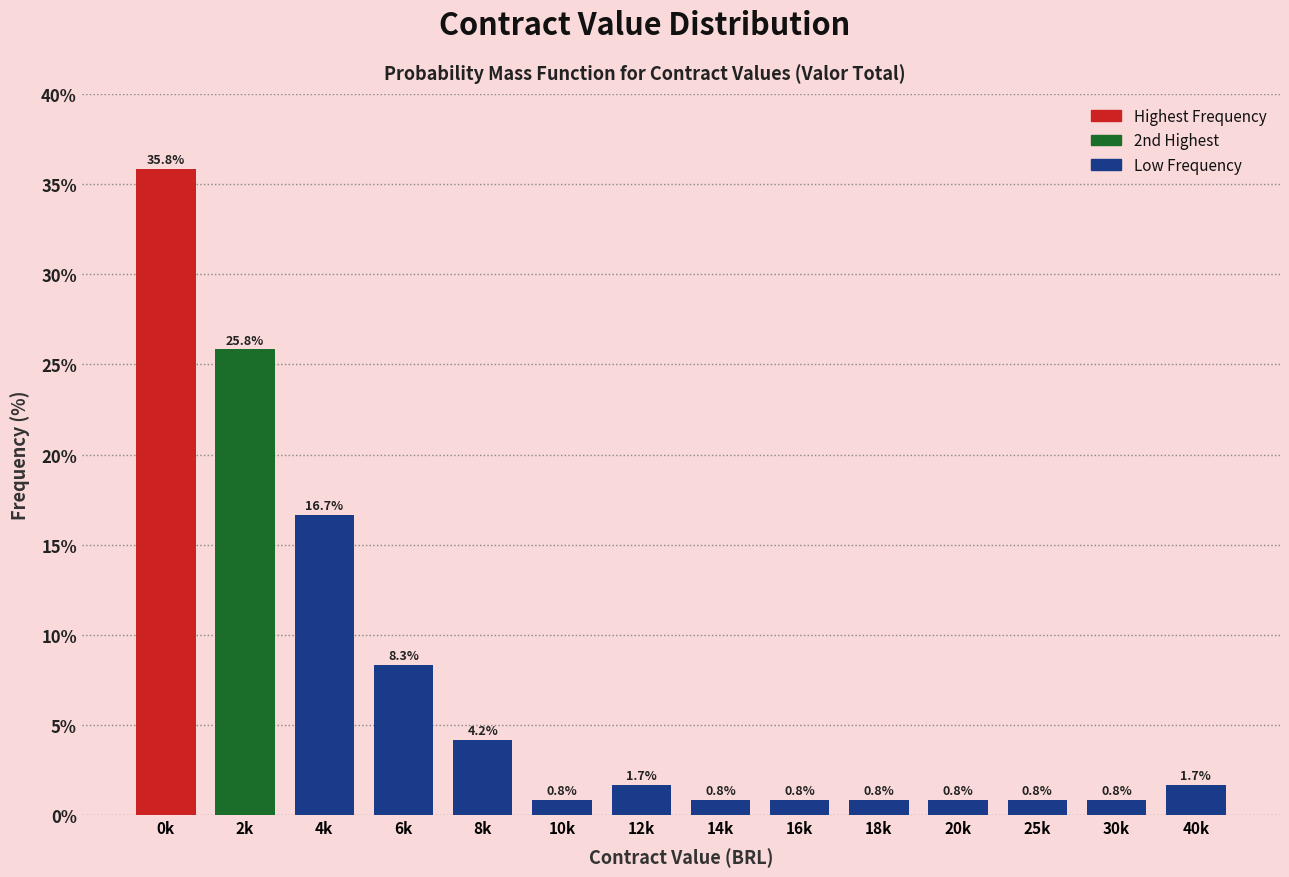

Reading left to right, list all the values displayed in this chart.

35.8	25.8	16.7	8.3	4.2	0.8	1.7	0.8	0.8	0.8	0.8	0.8	0.8	1.7